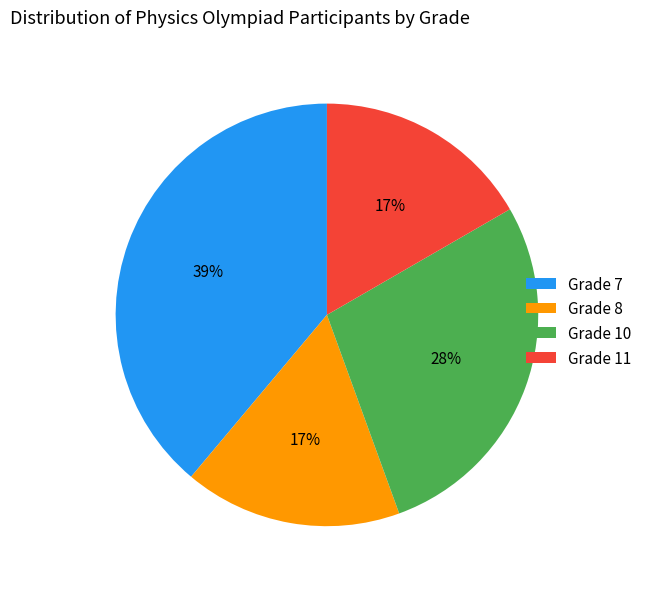

To the nearest percent, what is the difference between the largest and smallest slice percentages?

22%